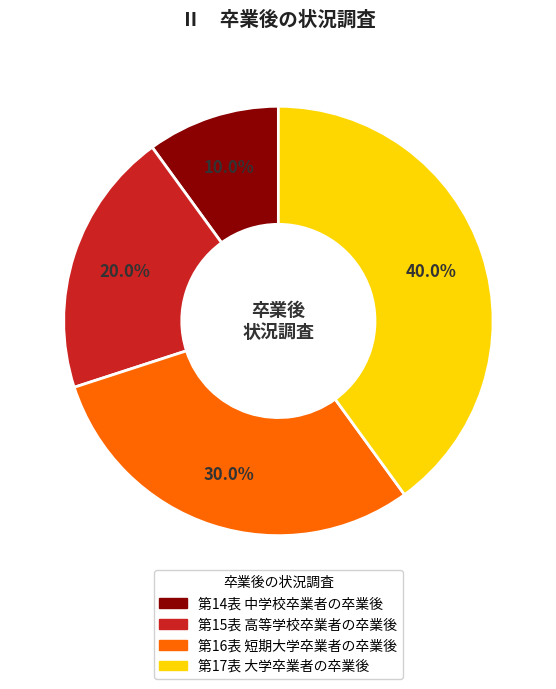

Which has a higher value, 第16表 短期大学卒業者の卒業後 or 第14表 中学校卒業者の卒業後?

第16表 短期大学卒業者の卒業後